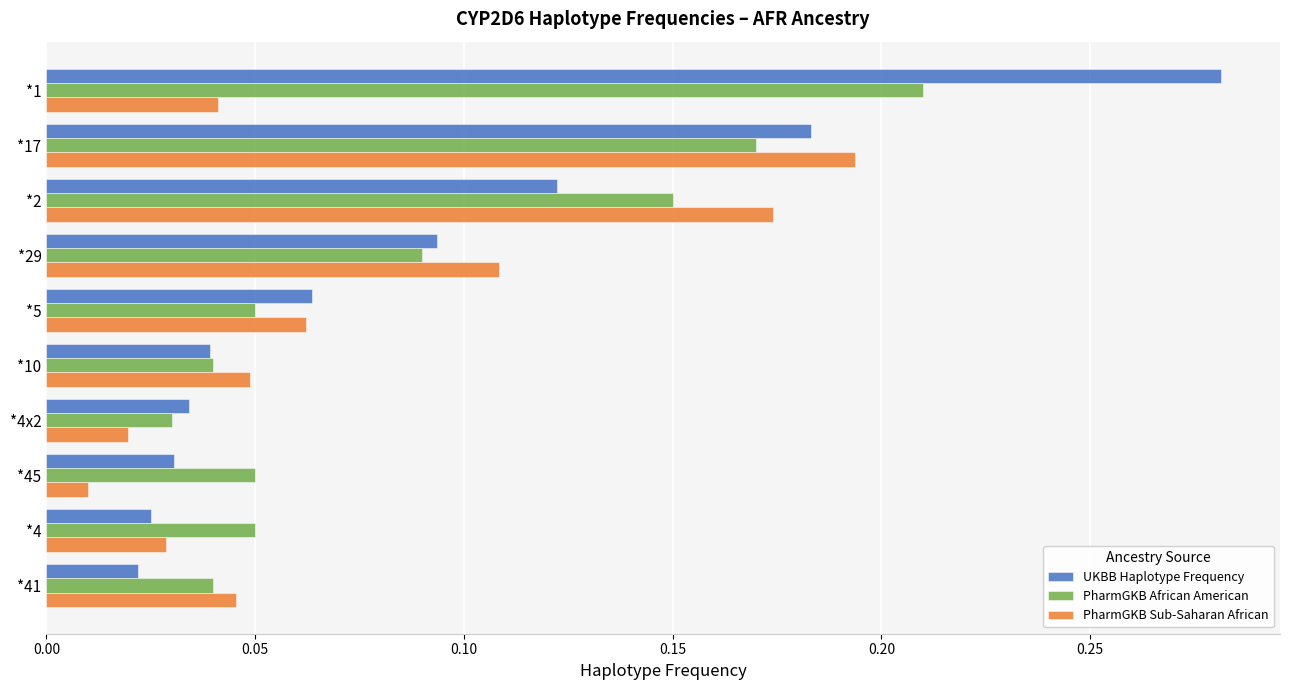

What is the sum of all UKBB Haplotype Frequency values?

0.9